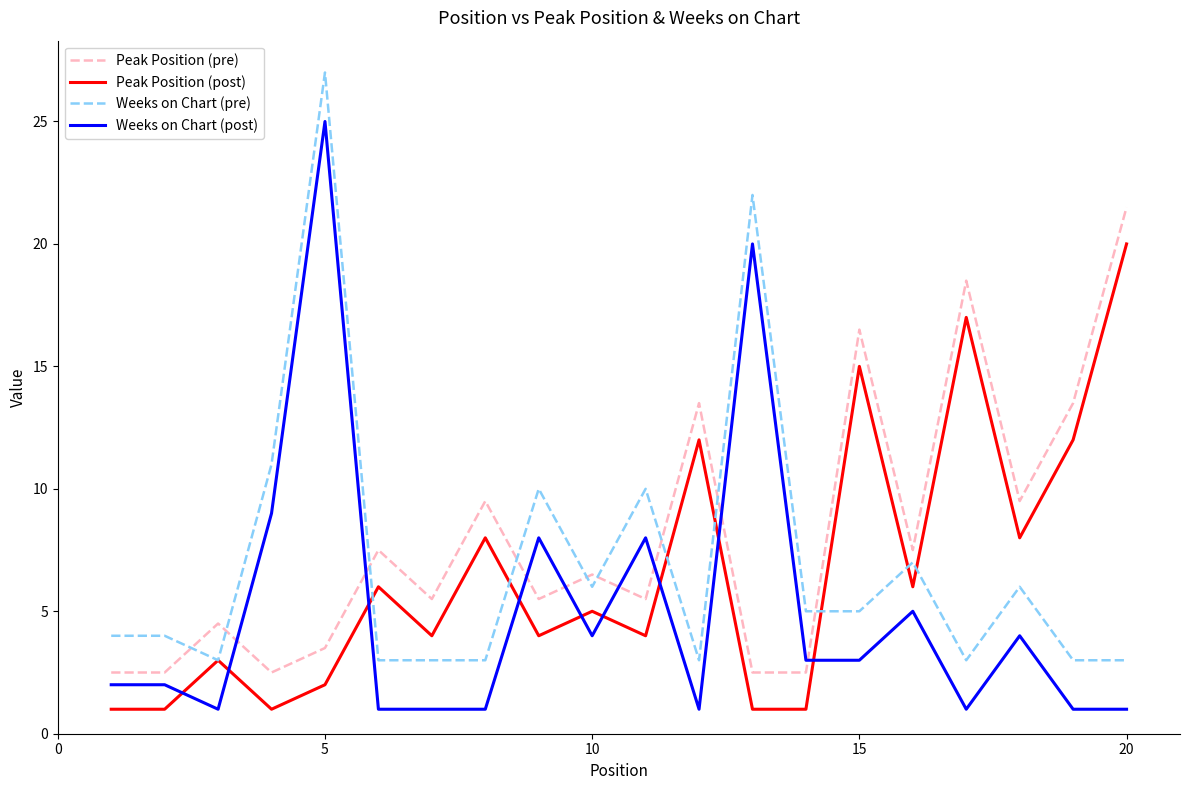

How many values in the Peak Position (pre) series exceed 6?

10